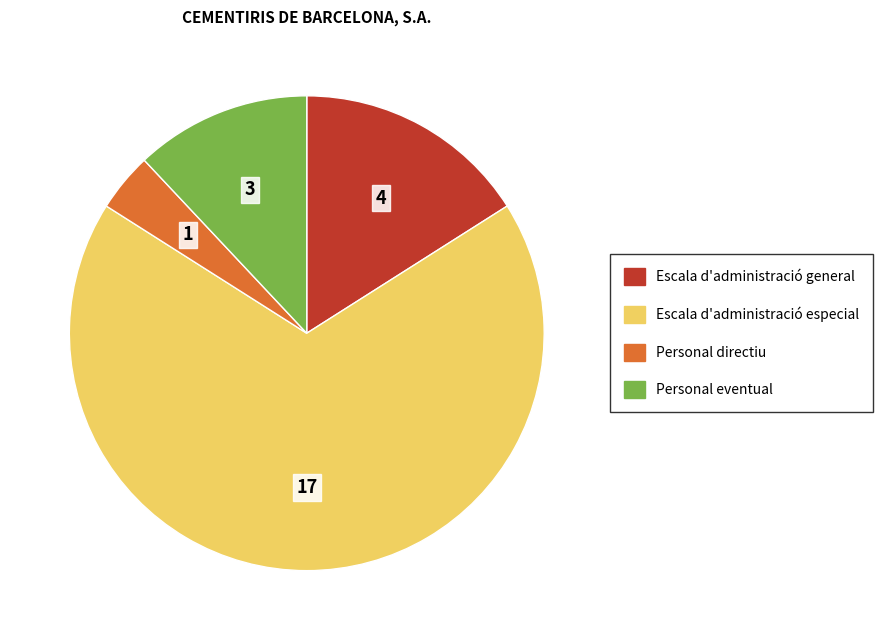

Rank the categories by value from highest to lowest.

Escala d'administració especial, Escala d'administració general, Personal eventual, Personal directiu